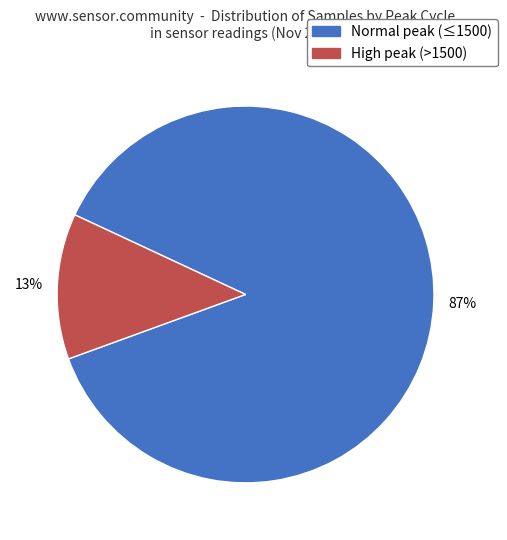

To the nearest percent, what percentage of the pie is Normal peak (≤1500)?

87%